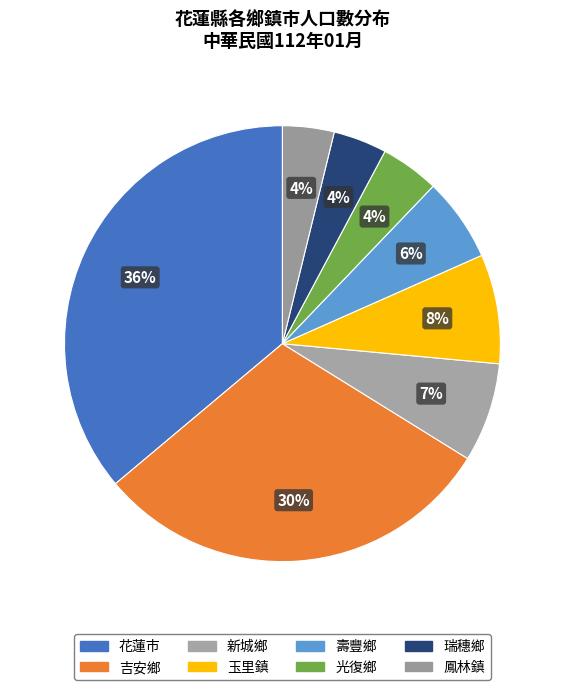

Is the sum of 玉里鎮 and 花蓮市 greater than half?

No